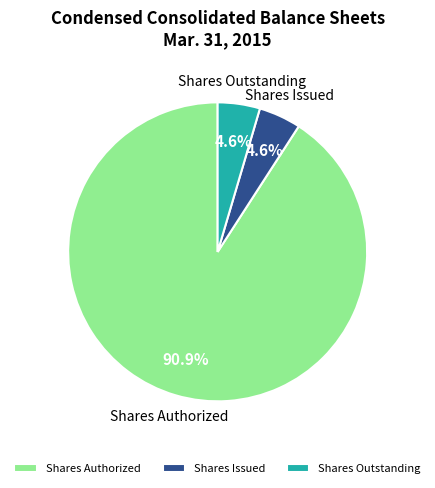

Is there any slice that represents more than half of the pie?

Yes